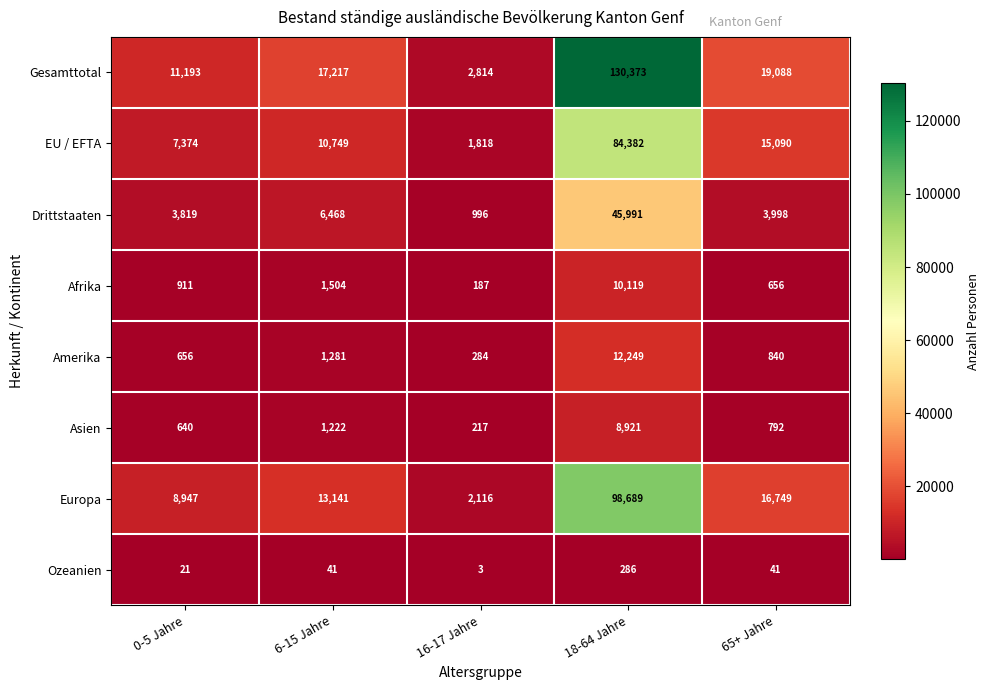

At which category does the chart reach its peak across all series?

18-64 Jahre